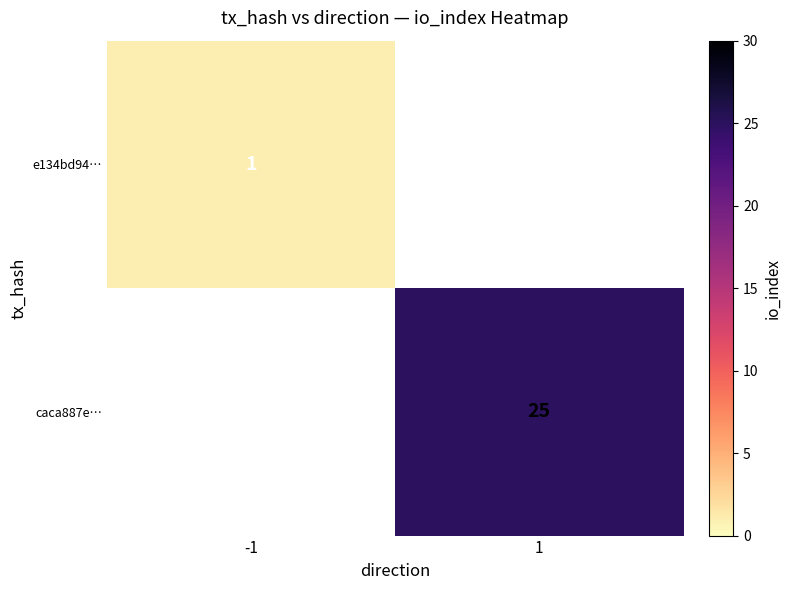

The caca887e… series shows 25 at 1. True or false?

True